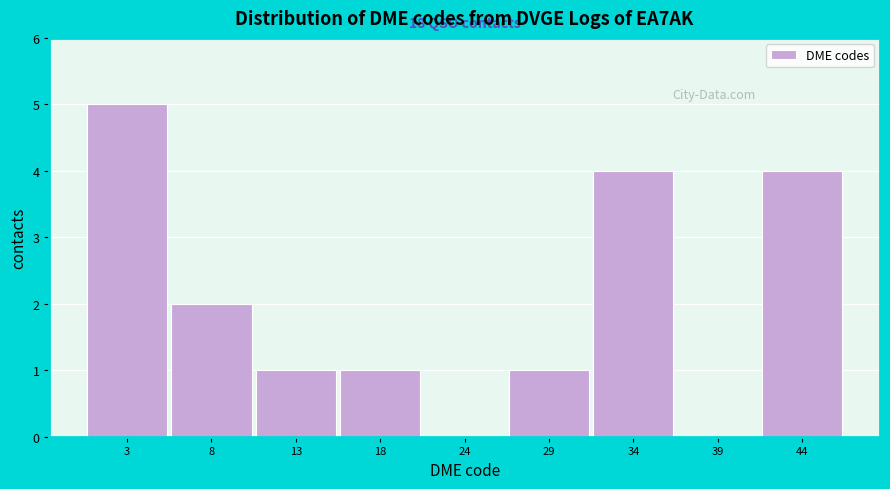

Reading left to right, extract all data points from this chart.

3=5	8=2	13=1	18=1	24=0	29=1	34=4	39=0	44=4